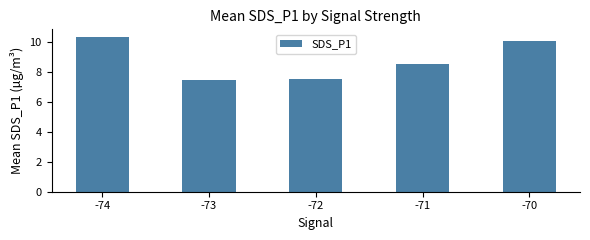

True or false: the data shows 8.5 at -71.

True